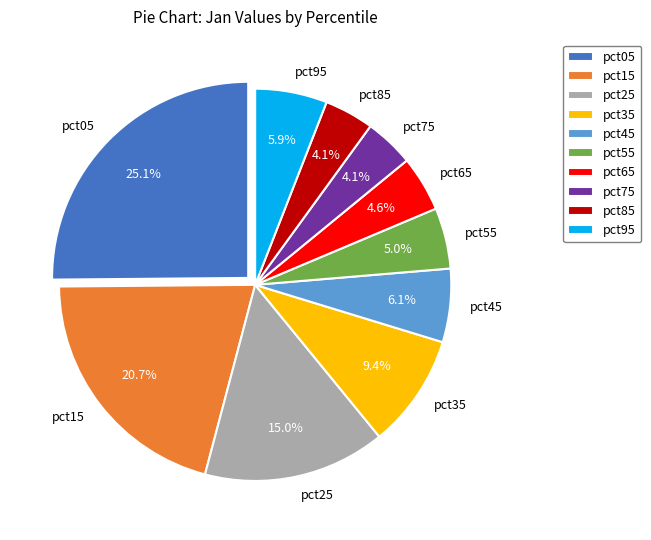

Which has a higher value, pct45 or pct15?

pct15